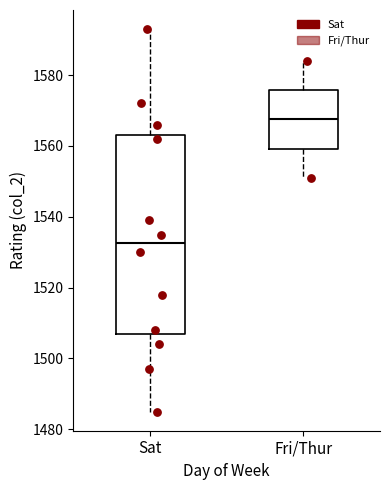

Comparing the boxes themselves (not the whiskers), which one is the tallest?

Sat